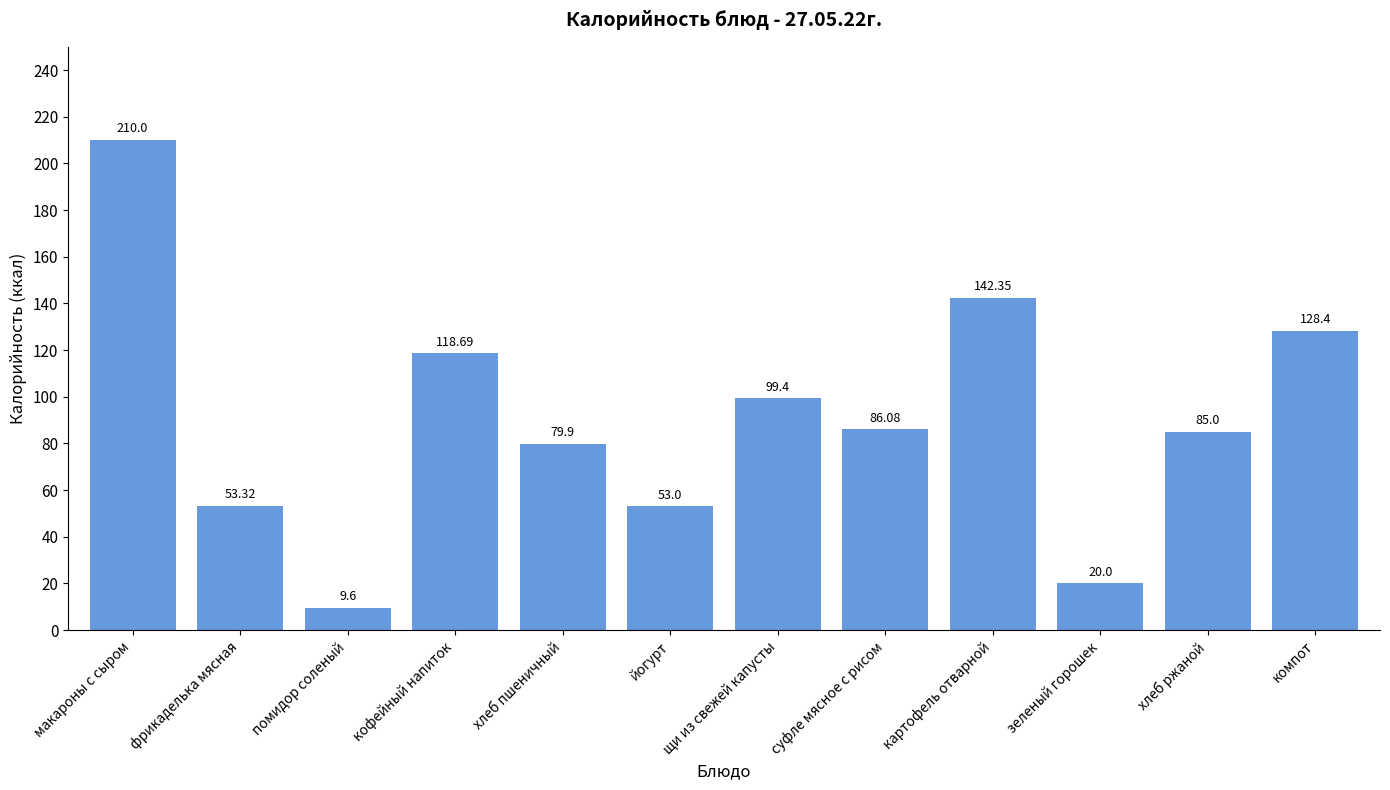

What is the sum of all values?

1085.7